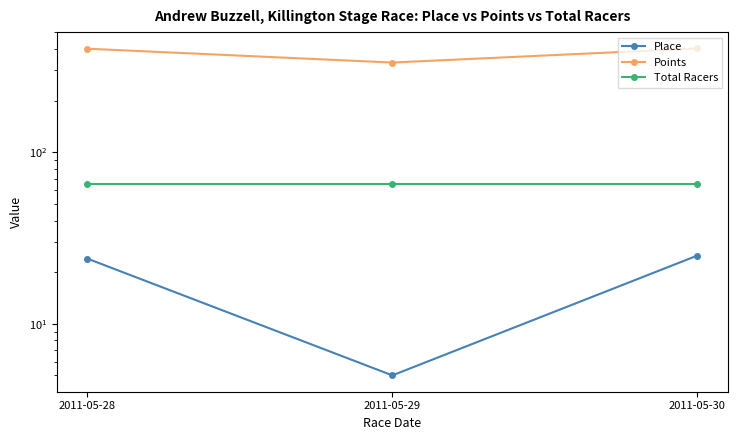

What is the difference between the maximum and minimum values in the Place series?

20.0